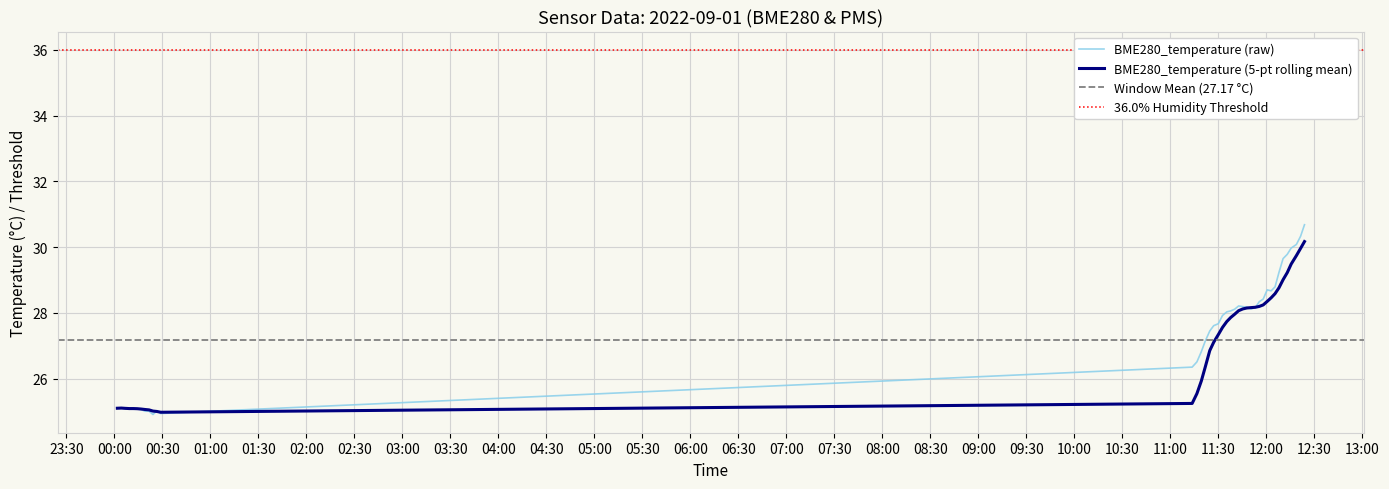

Which series has the largest total across all categories?

BME280_temperature